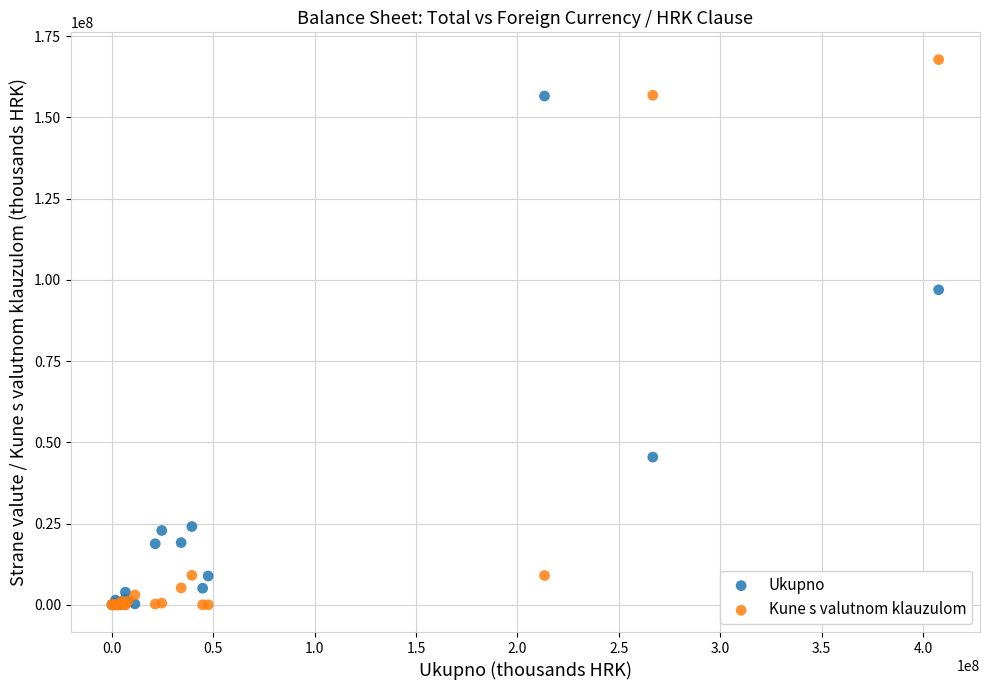

Which series has the largest Y range (max minus min)?

Kune s valutnom klauzulom